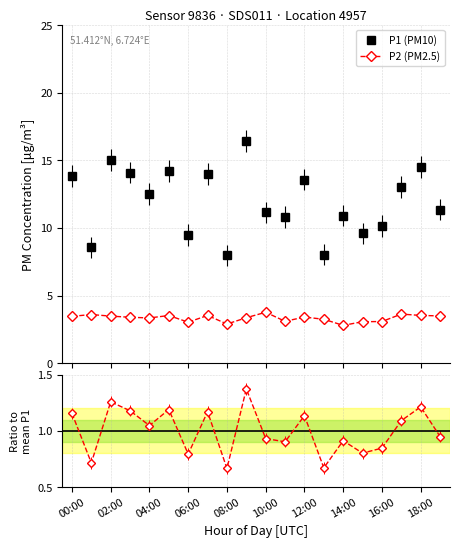

True or false: P2 (PM2.5) and P1 (PM10) cross at least once.

False